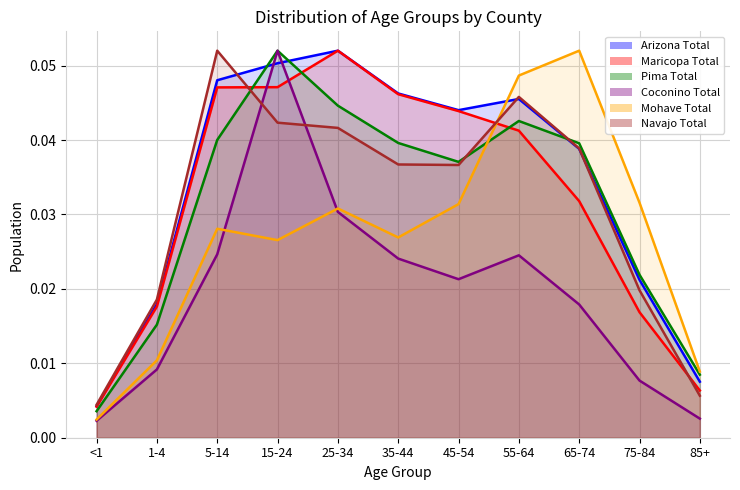

Which series has the largest total across all categories?

Arizona Total